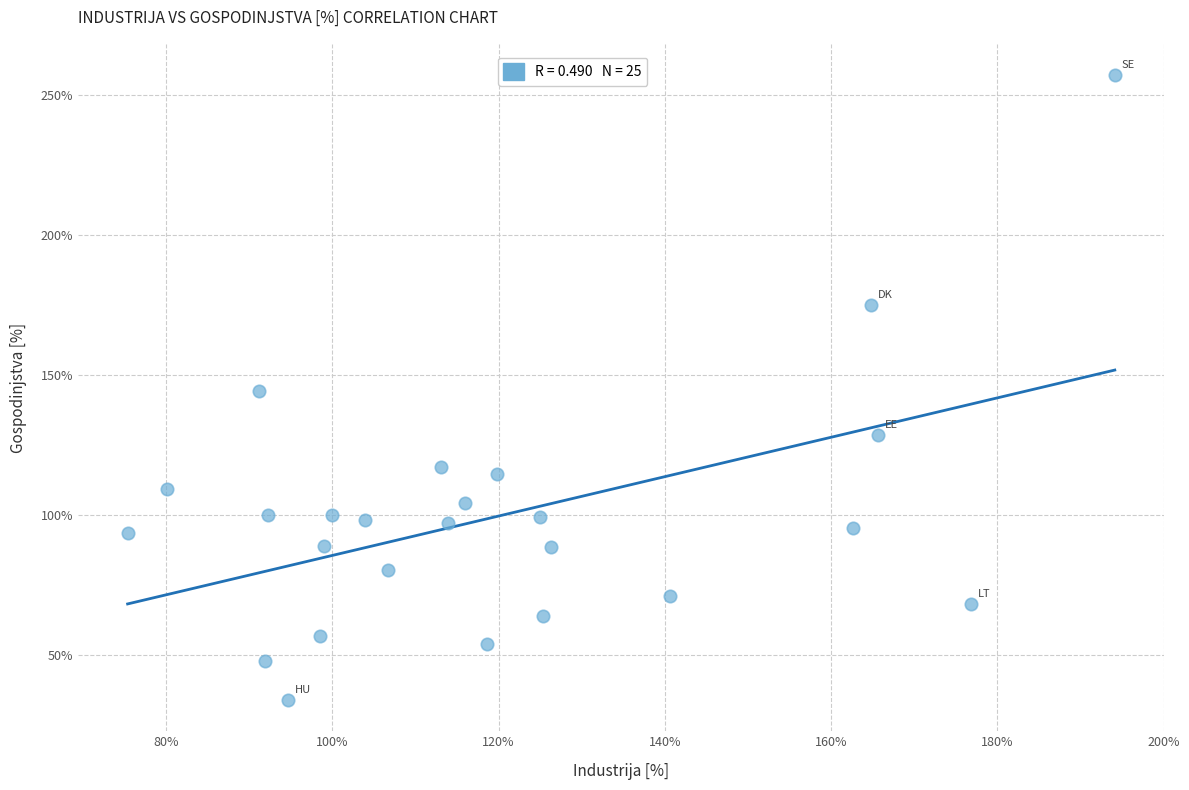

What is the range of Y values (max minus min)?

223.5